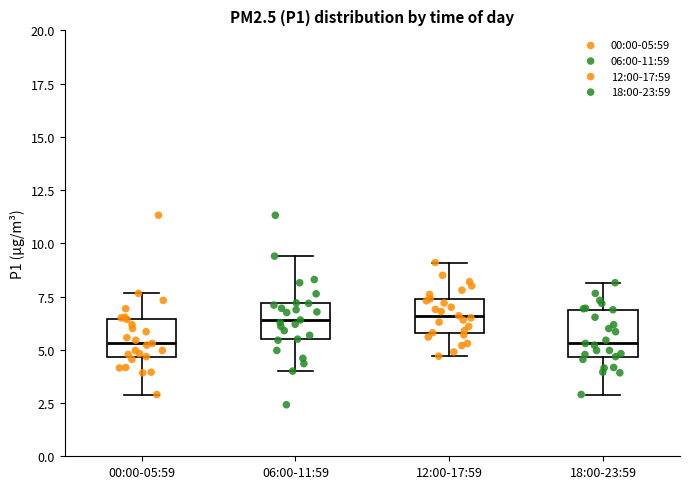

Reading left to right, transcribe this box plot: for each box, give where its median line is, the range the box spans, and where its two whiskers end, as read against the y-axis. The values are not printed on the chart, so give them approximately, as read against the axis.

00:00-05:59: median 5.5, box 4.5 to 6.5, whiskers 3.0 to 7.5
06:00-11:59: median 6.5, box 5.5 to 7.0, whiskers 4.0 to 9.5
12:00-17:59: median 6.5, box 6.0 to 7.5, whiskers 4.5 to 9.0
18:00-23:59: median 5.5, box 4.5 to 7.0, whiskers 3.0 to 8.0